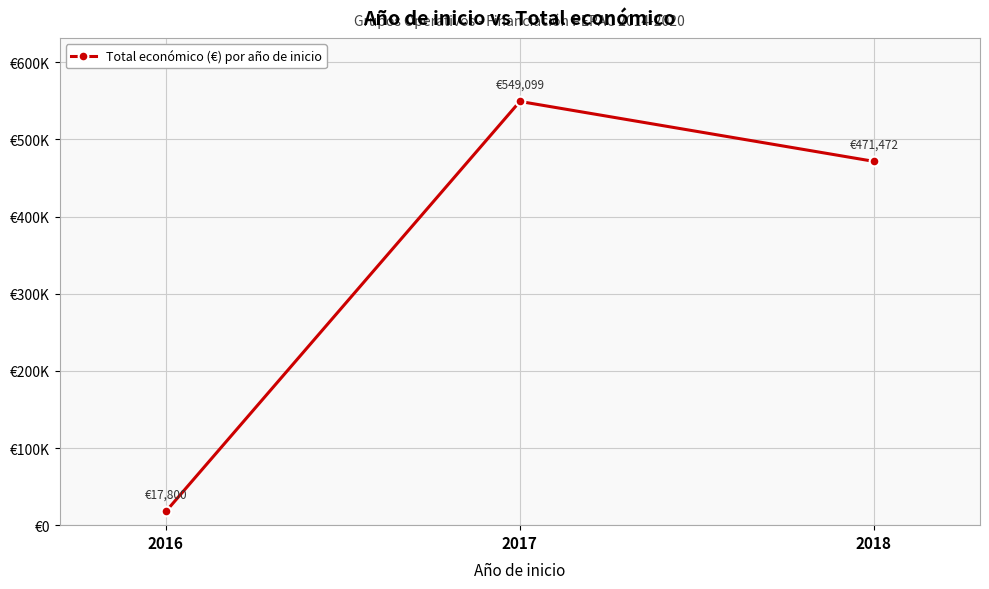

List the labels in order of value, largest first.

2017, 2018, 2016